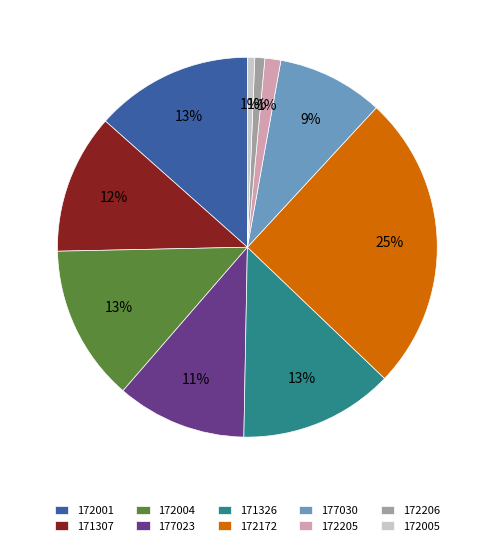

Does any single category account for the majority?

No